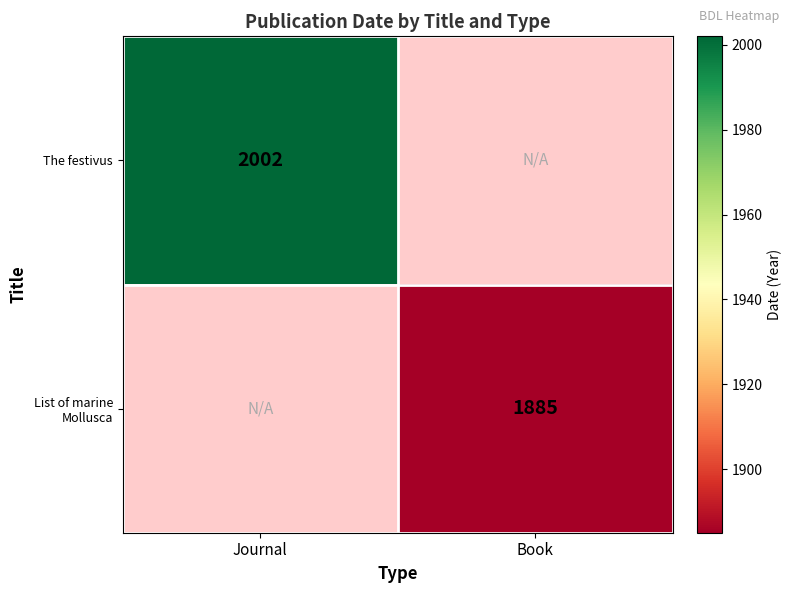

Is the value of The festivus at Journal greater than the value of List of marine Mollusca at Book?

Yes